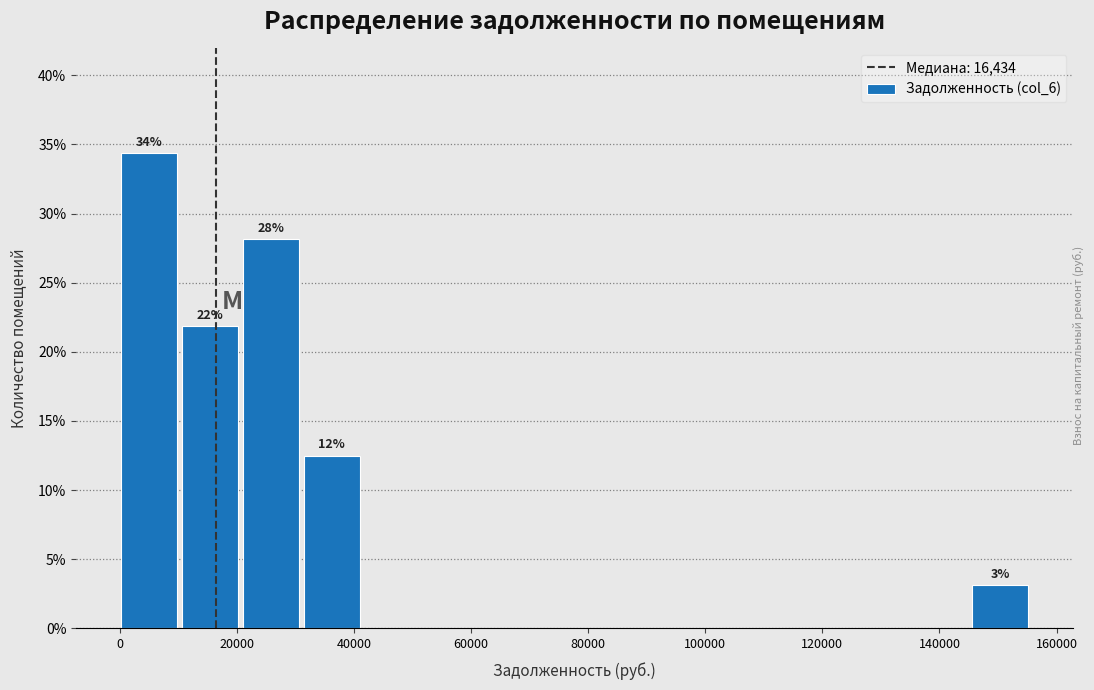

Which range on the x-axis has the tallest bar?

0 to 10000